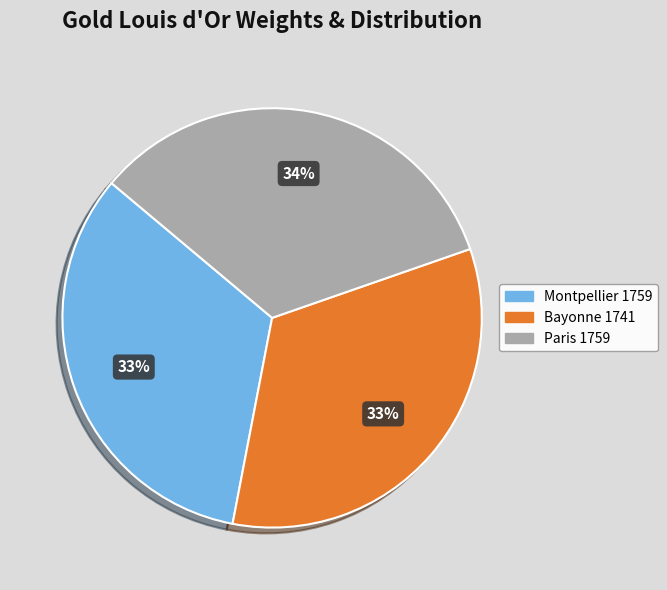

Is there any slice that represents more than half of the pie?

No